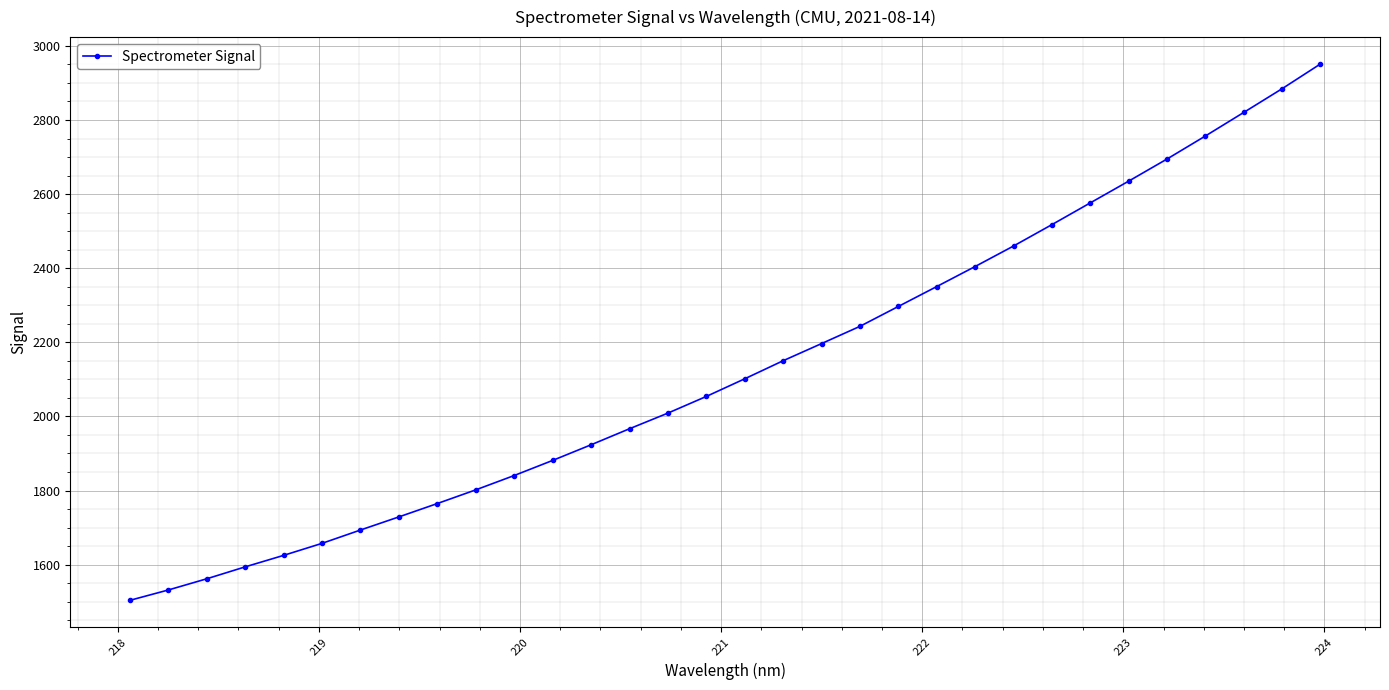

What is the smallest value displayed?

1503.6